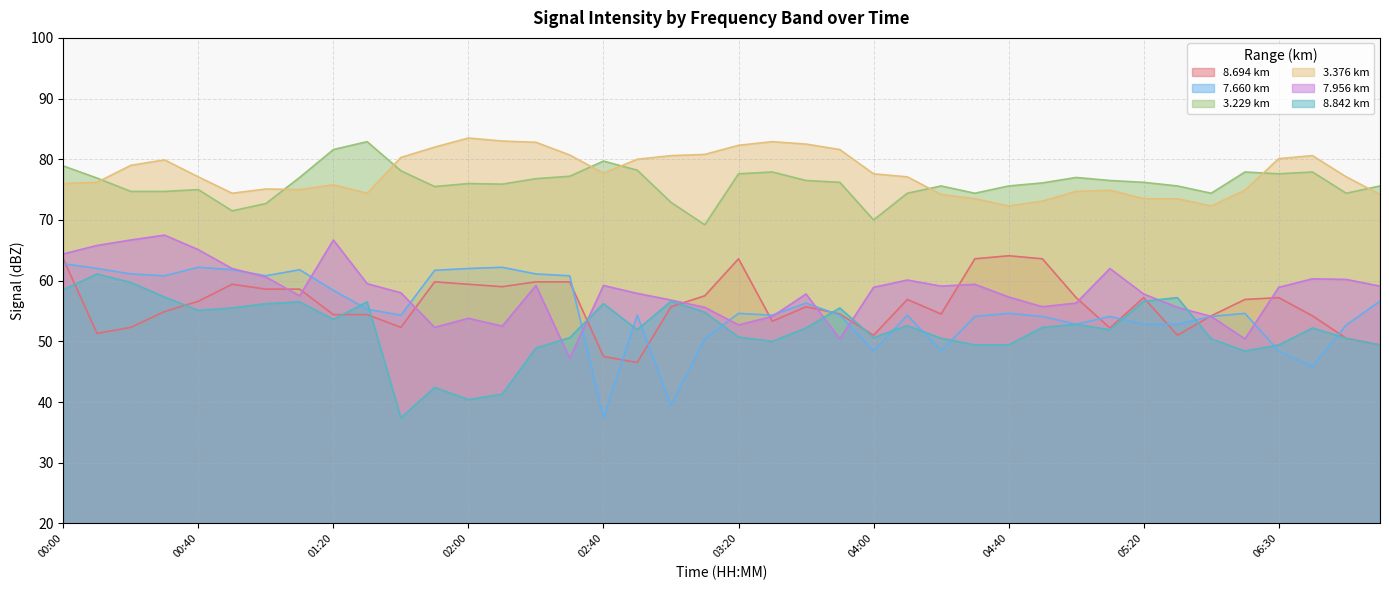

What is the difference between the maximum and minimum values in the 3.376 series?

11.2